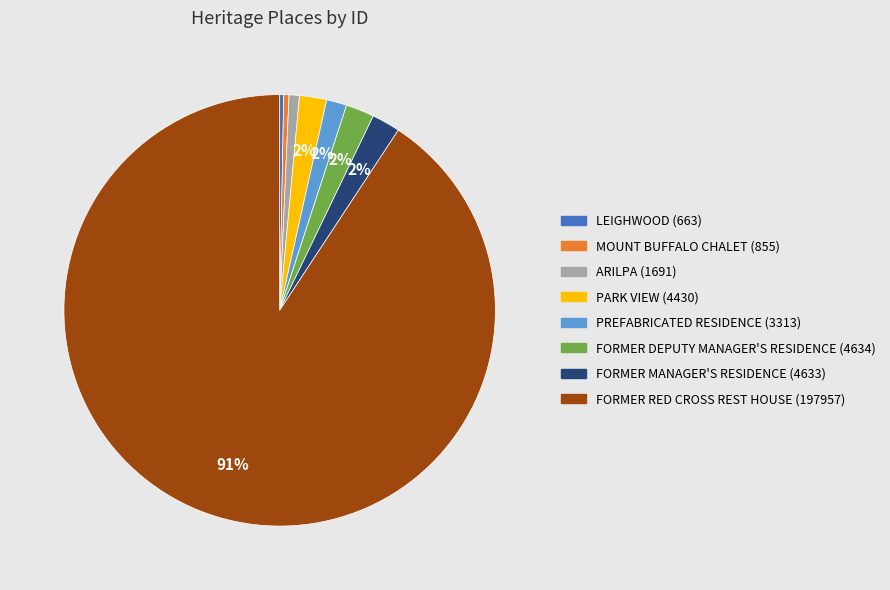

Which slice is the largest?

FORMER RED CROSS REST HOUSE